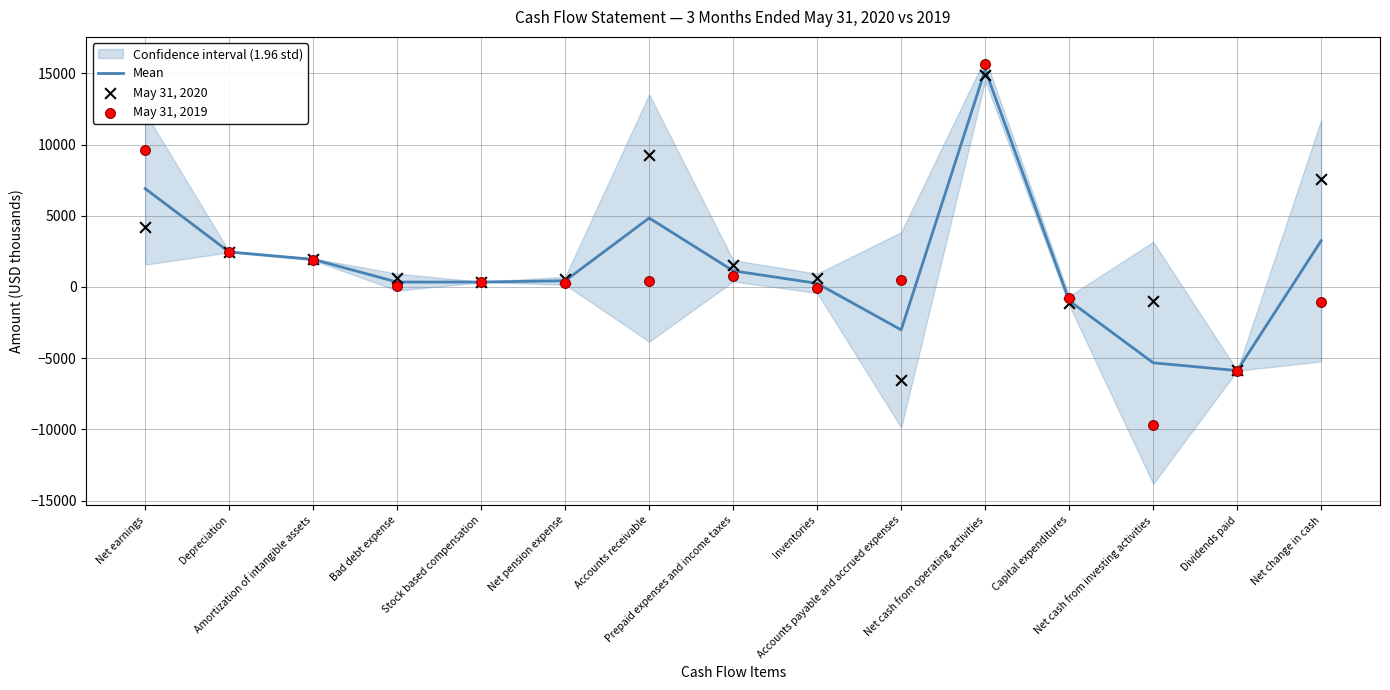

Which series has the largest Y range (max minus min)?

May 31, 2019